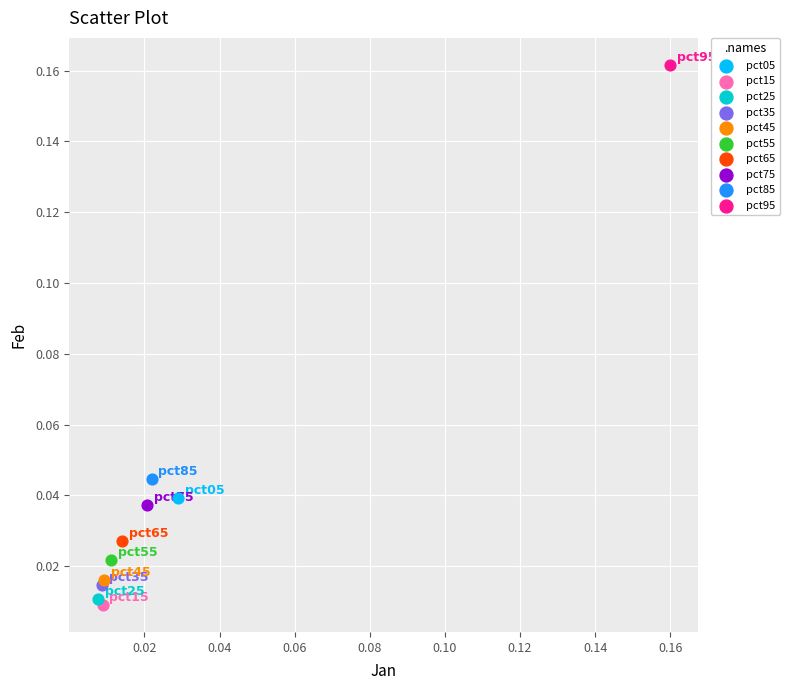

Which series contains the lowest Y value?

pct15